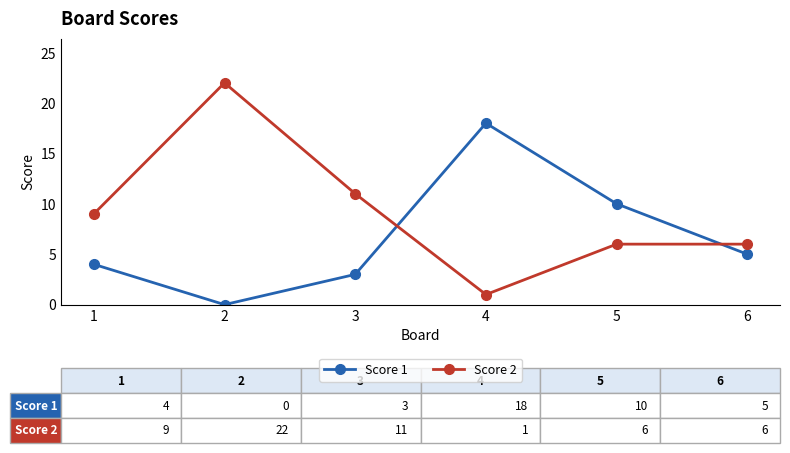

True or false: Score 1 and Score 2 cross at least once.

True